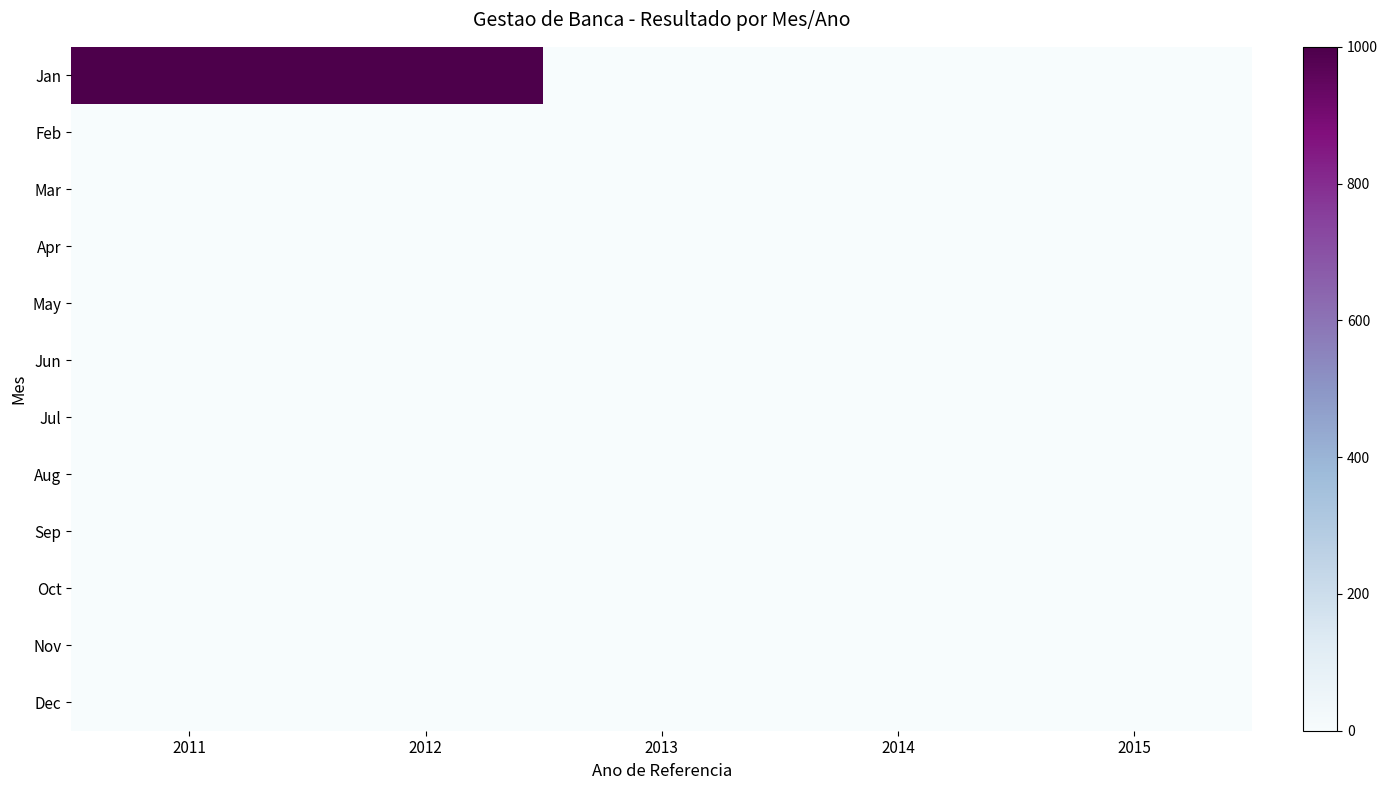

At how many categories does at least one series exceed 54?

2